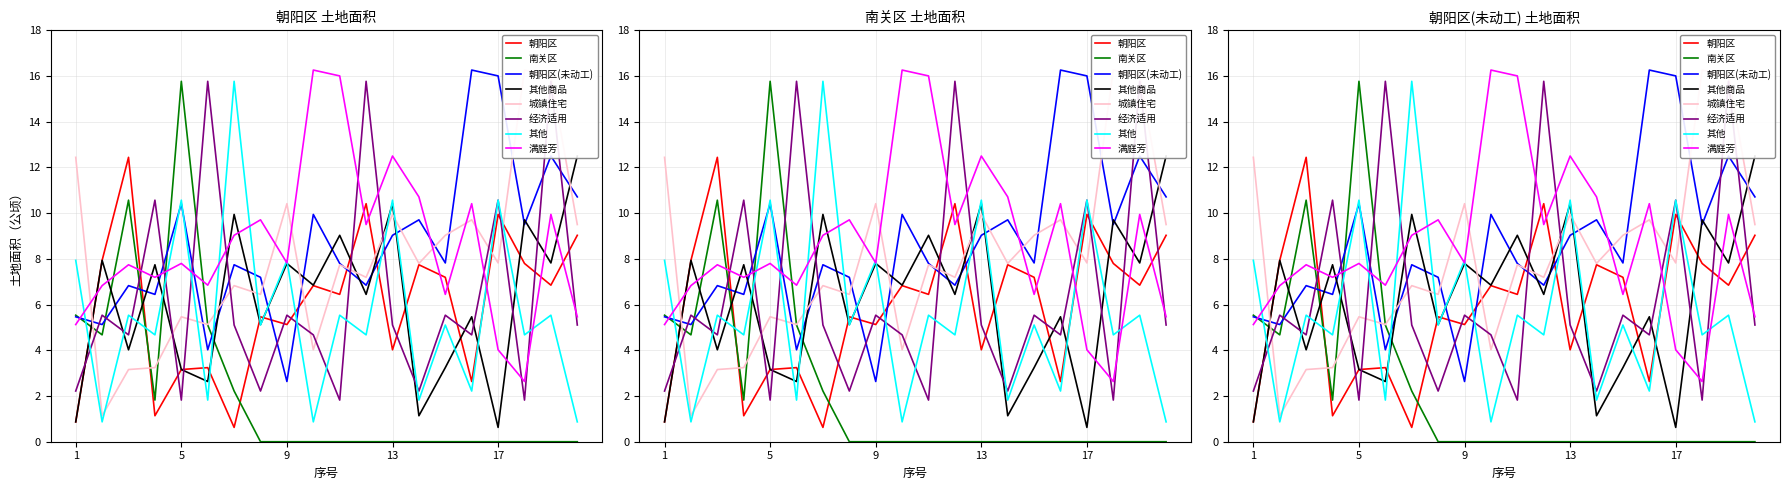

The value of 朝阳区(未动工) at 18 is 13.4. True or false?

False